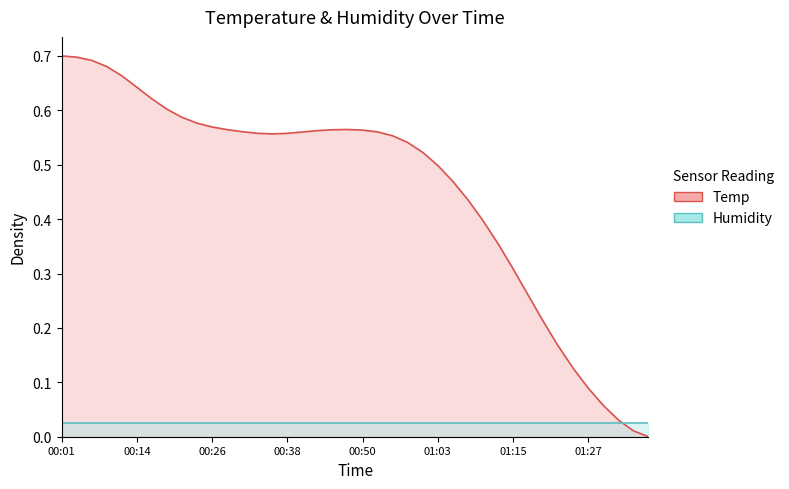

The chart shows a value of 0.9 at 00:33. True or false?

False